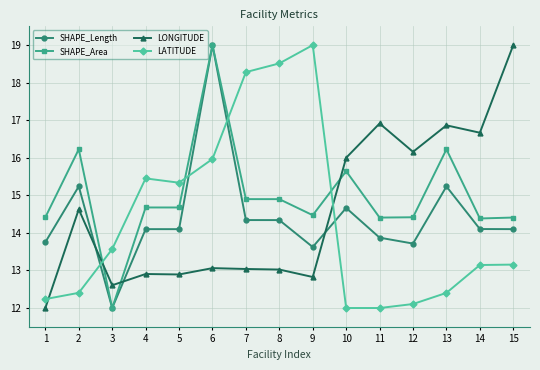

Where do LONGITUDE and LATITUDE first cross each other?

1 and 2